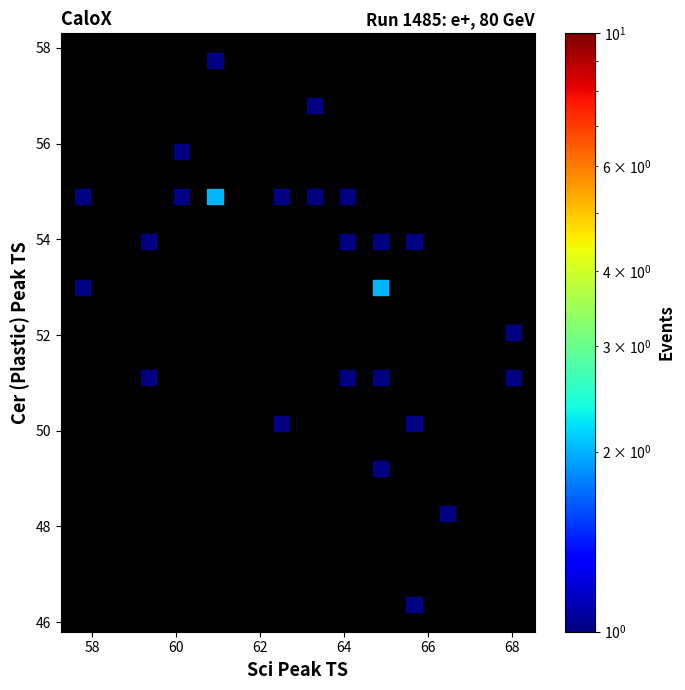

What is the range of Y values (max minus min)?

11.4